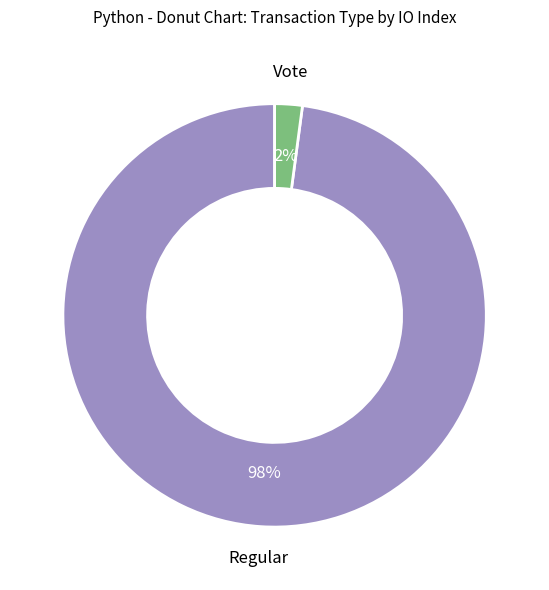

What is the largest slice in the pie chart?

Regular